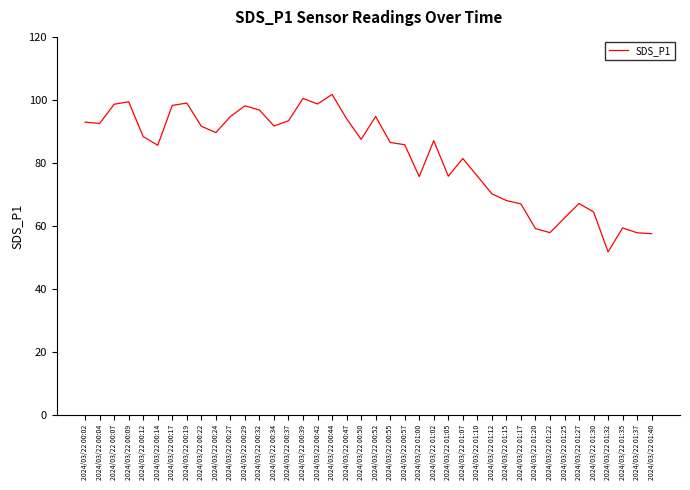

What is the difference between the maximum and minimum values?

50.0